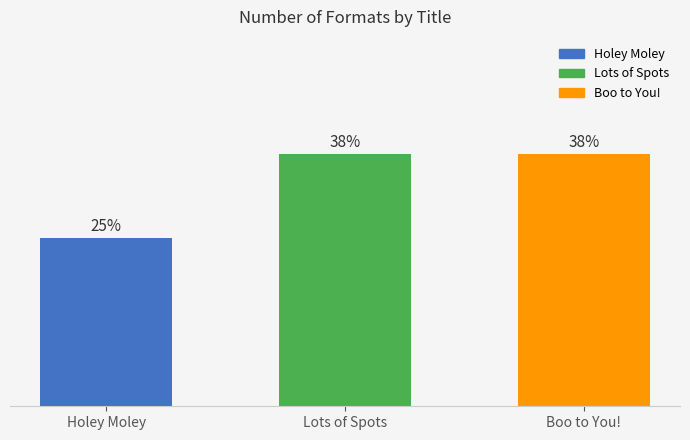

Reading left to right, extract all data points from this chart.

Holey Moley=25.0	Lots of Spots=37.5	Boo to You!=37.5